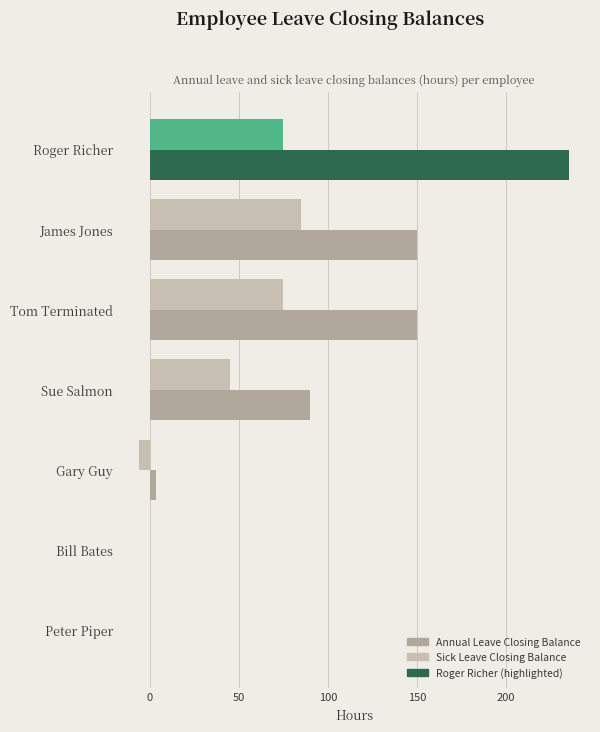

Is the value of Annual Leave Closing Balance at Roger Richer greater than the value of Sick Leave Closing Balance at James Jones?

Yes